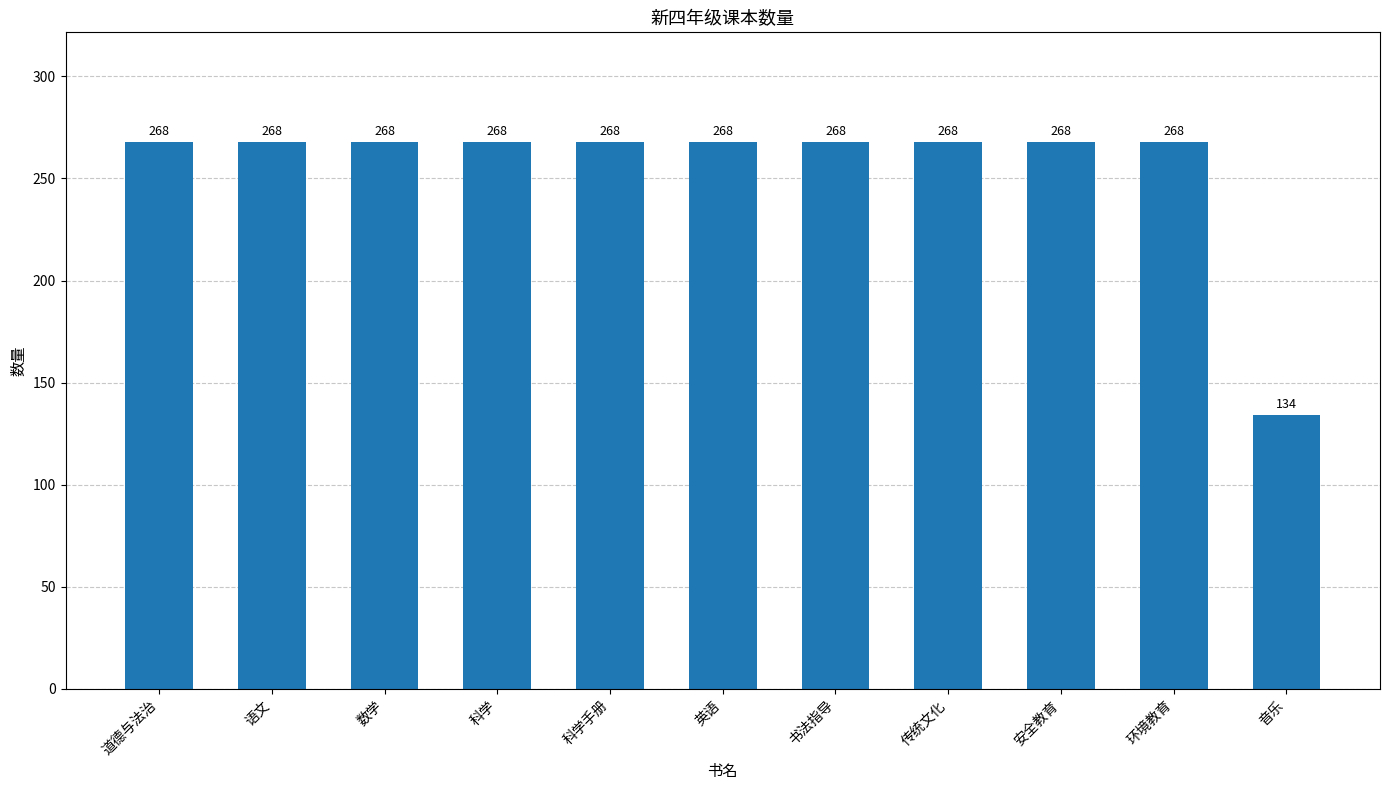

What is the greatest value displayed?

268